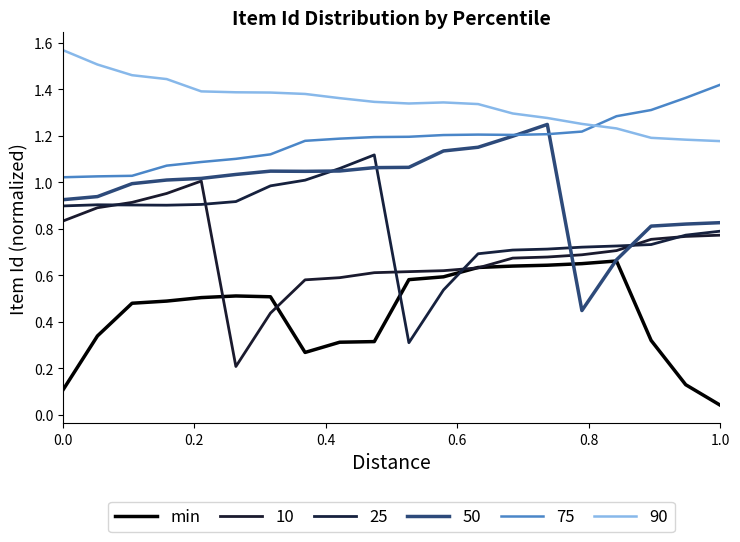

How many lines are shown in the chart?

6